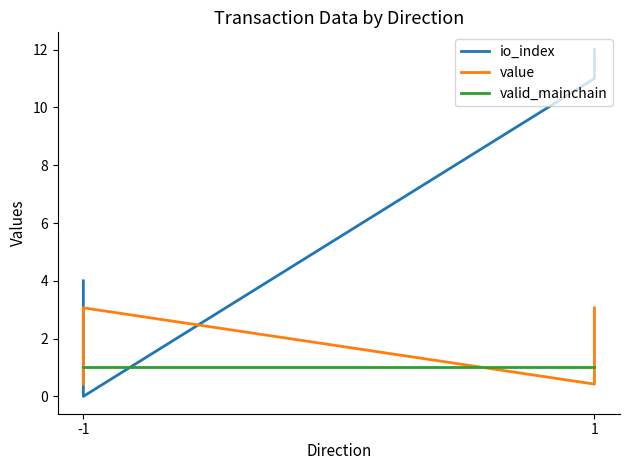

How many series are shown in this chart?

3